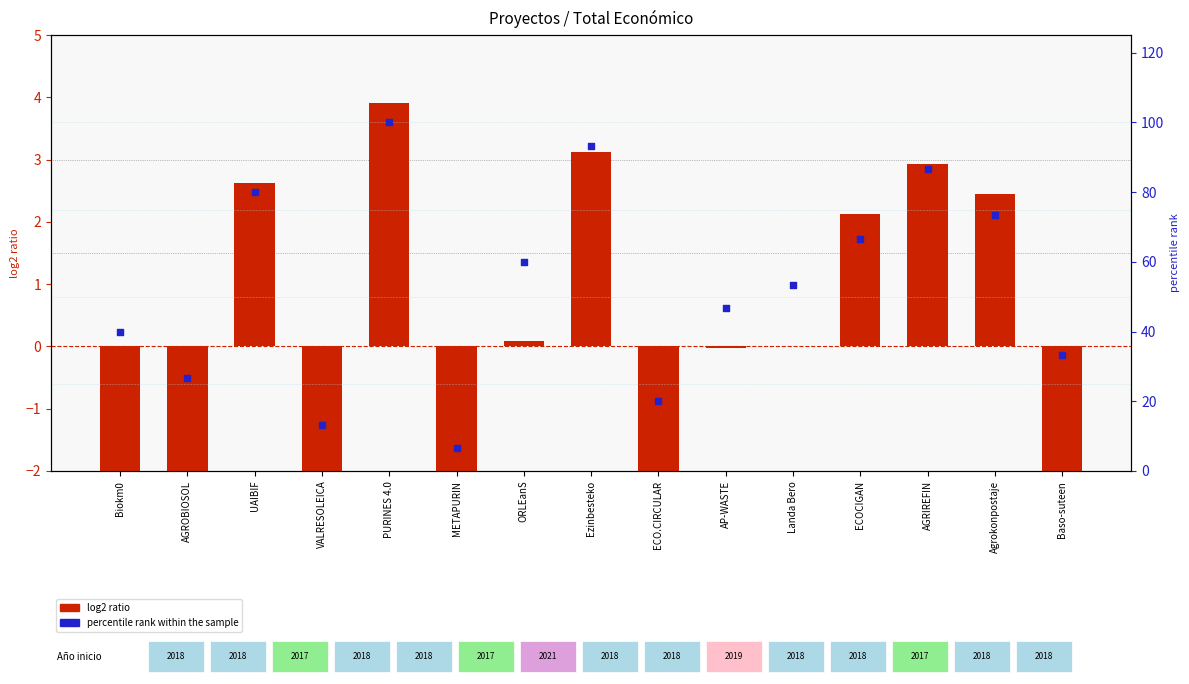

Which series reaches the maximum Y coordinate?

percentile rank within the sample